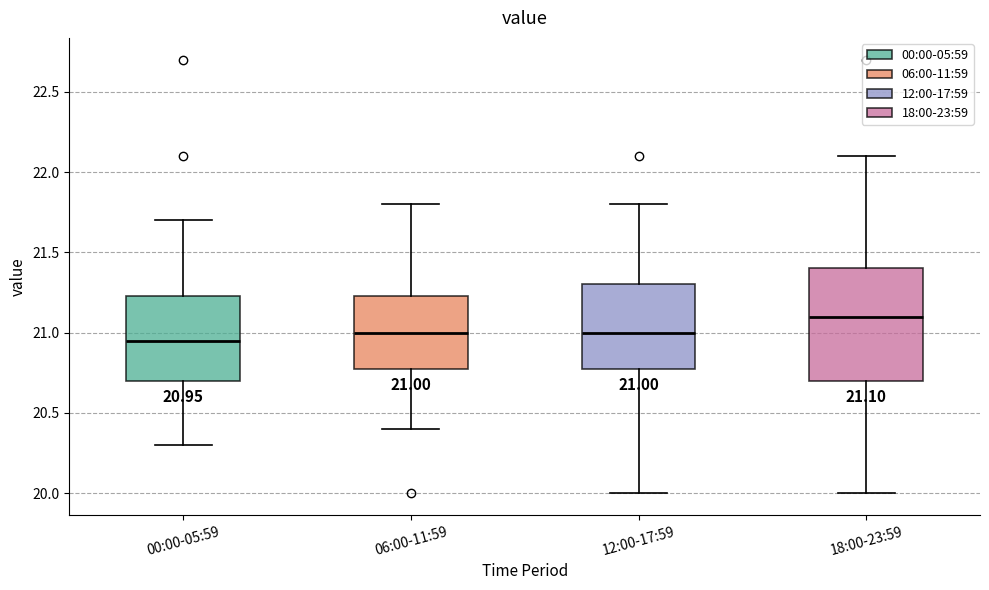

Which box's median line is the highest?

18:00-23:59